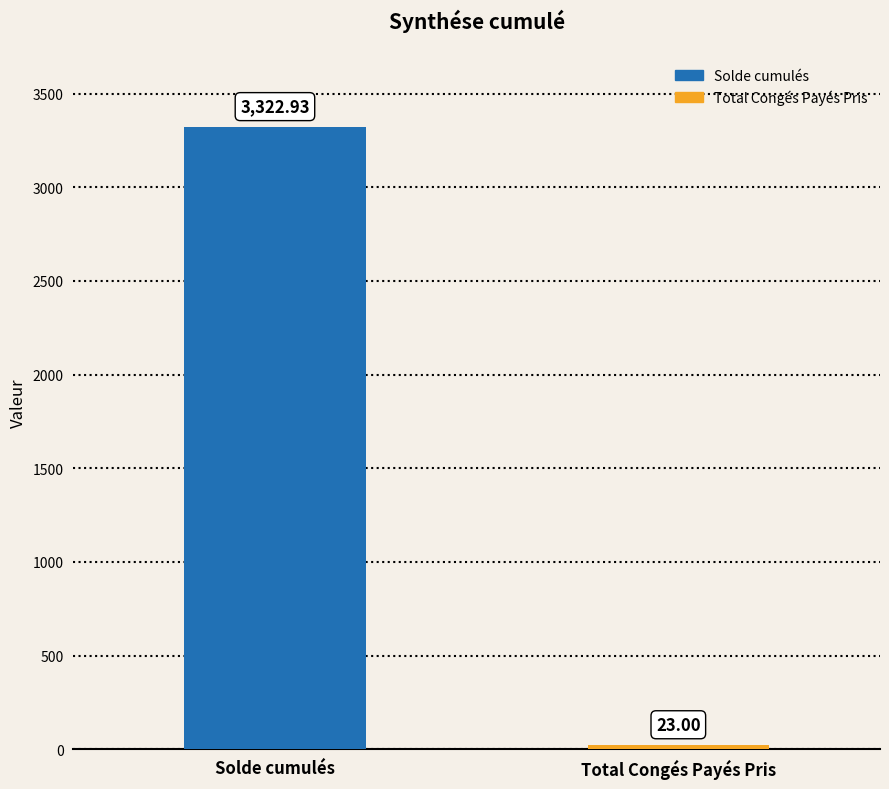

What is the greatest value displayed?

3322.9